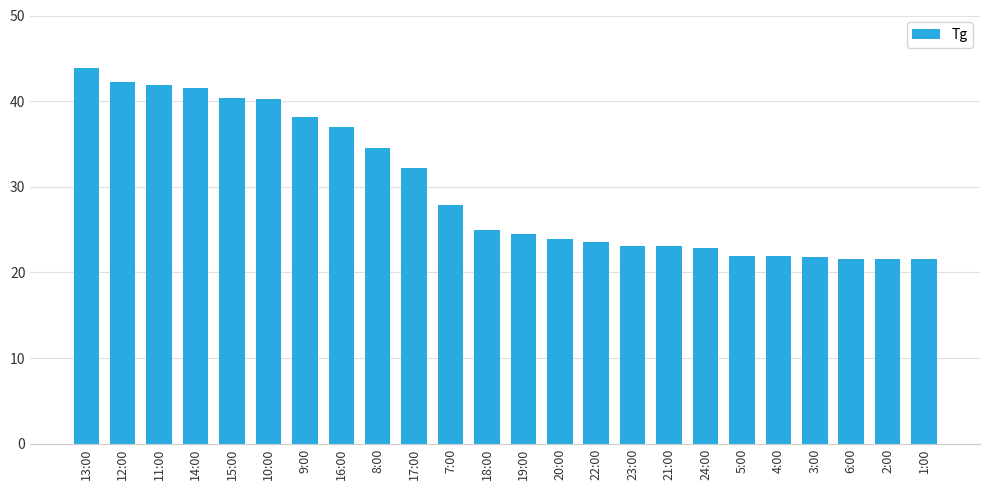

Does the chart contain stacked bars?

No